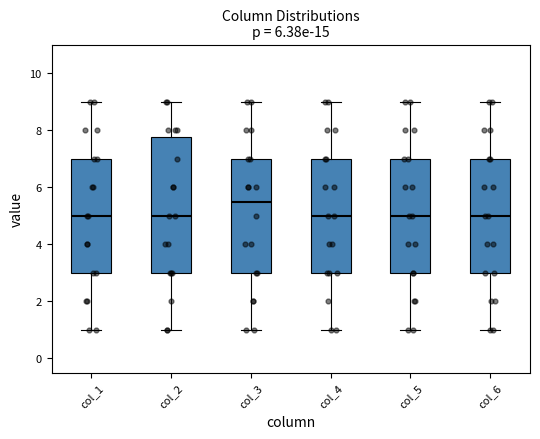

Where does the upper whisker of the box for col_3 end on the y-axis? The values are not printed on the chart, so give them approximately, as read against the axis.

9.0